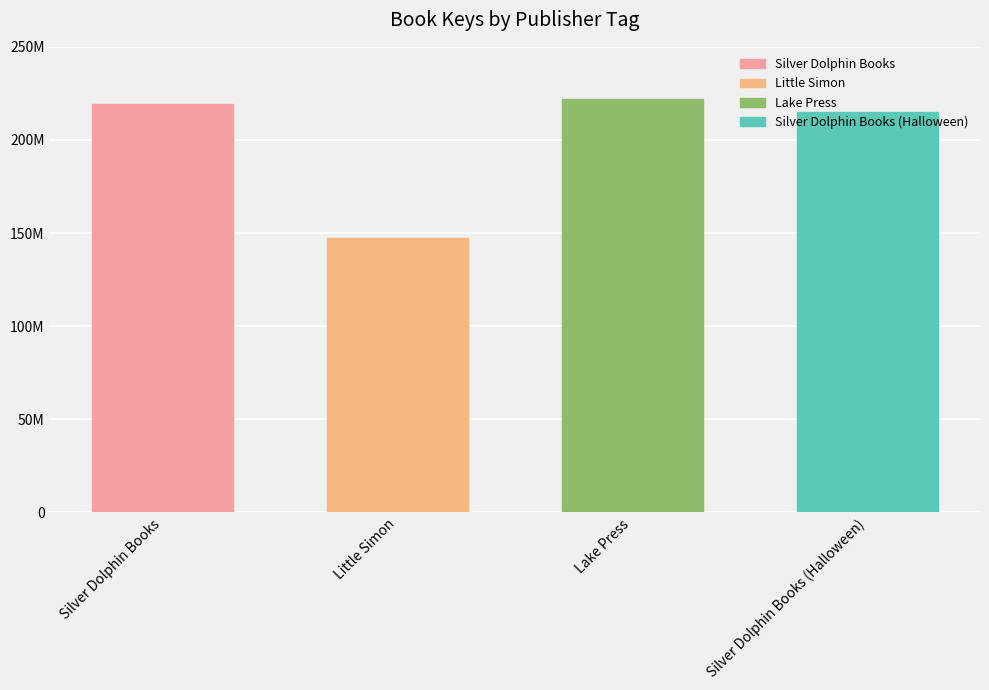

Reading left to right, transcribe all the data shown in this chart.

219496667	147545513	222046634	215240793